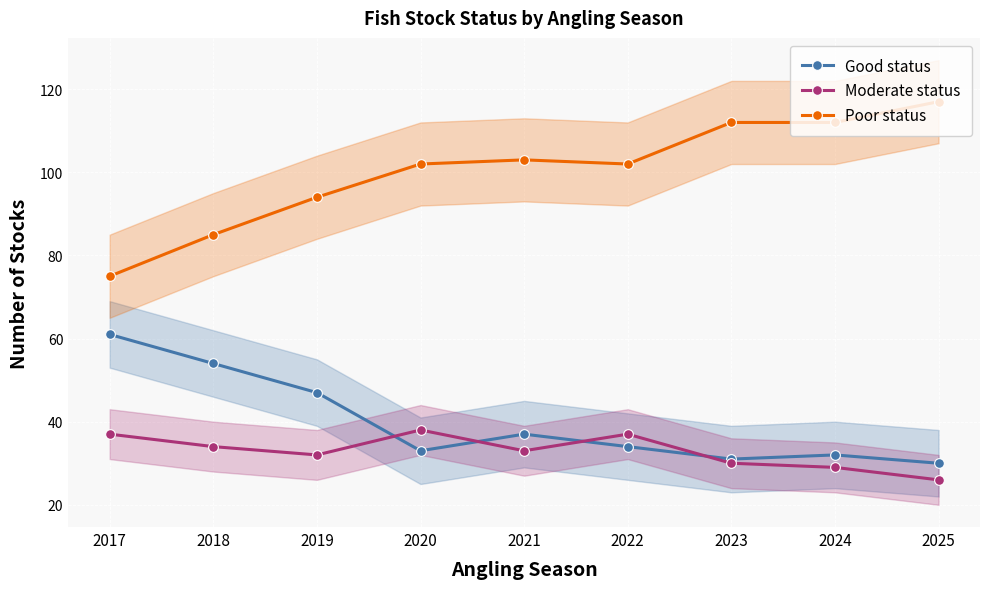

Where is Moderate status nearest to the value 32?

2019